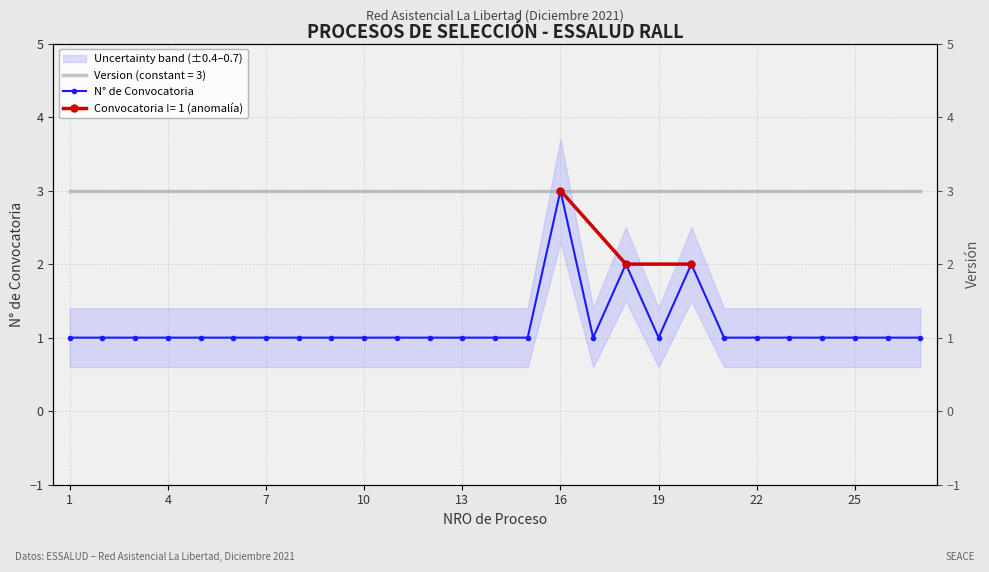

At which category does the chart reach its minimum across all series?

1